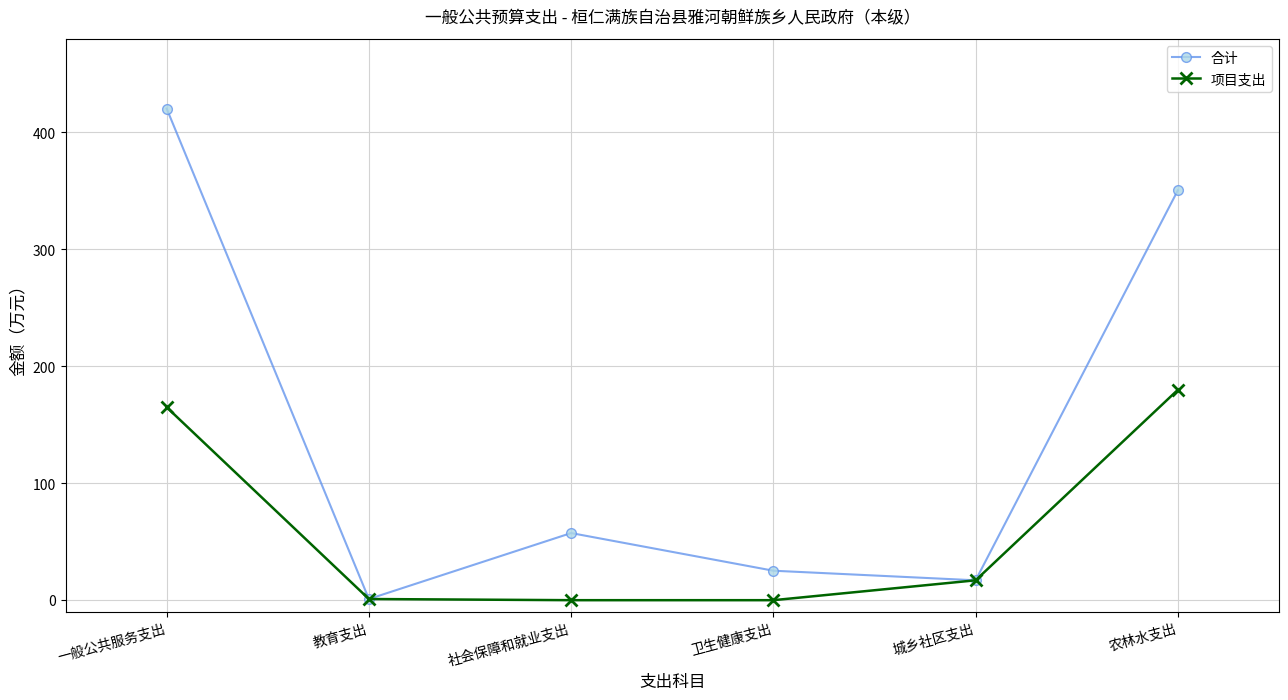

Where does the 合计 series first go above 57?

一般公共服务支出